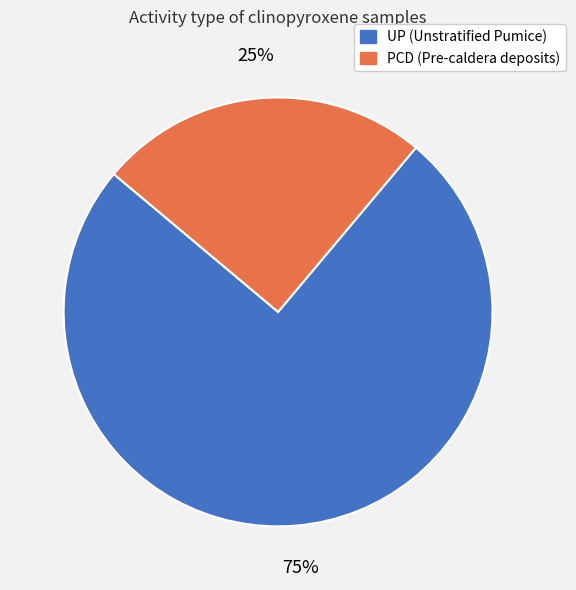

To the nearest percent, what is the difference between the PCD and UP slice percentages?

50%